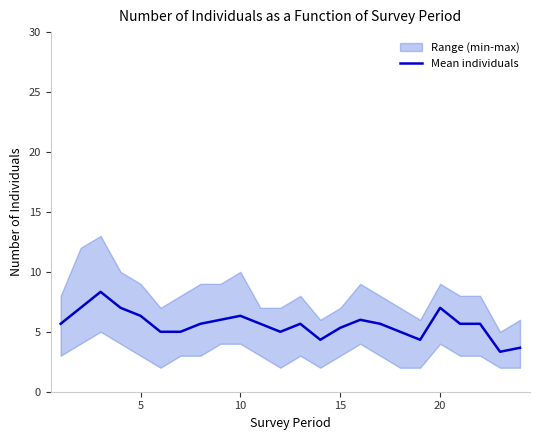

How many data points are less than 5?

4